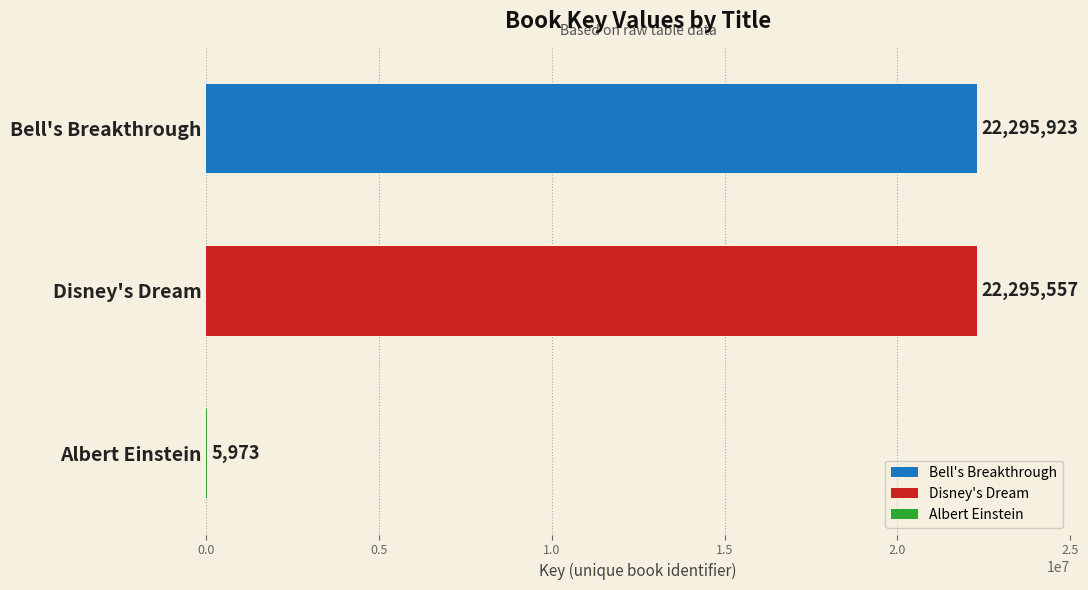

The value at Bell's Breakthrough is 22295923. True or false?

True